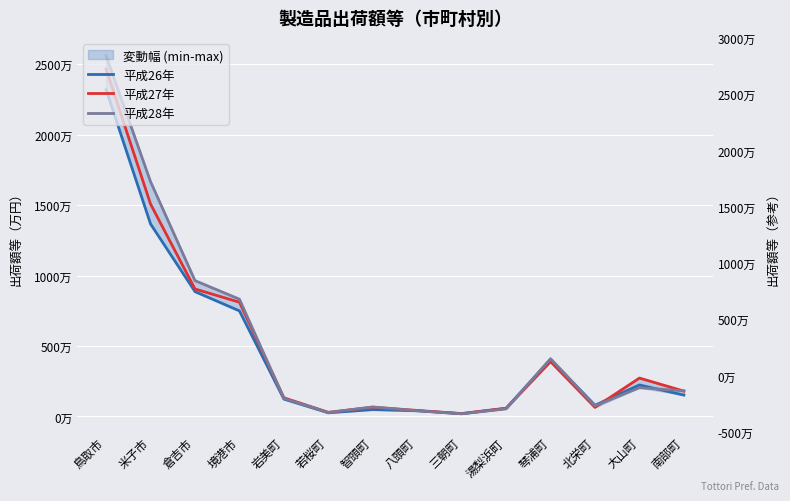

What is the difference between the highest and lowest values at 八頭町?

25635